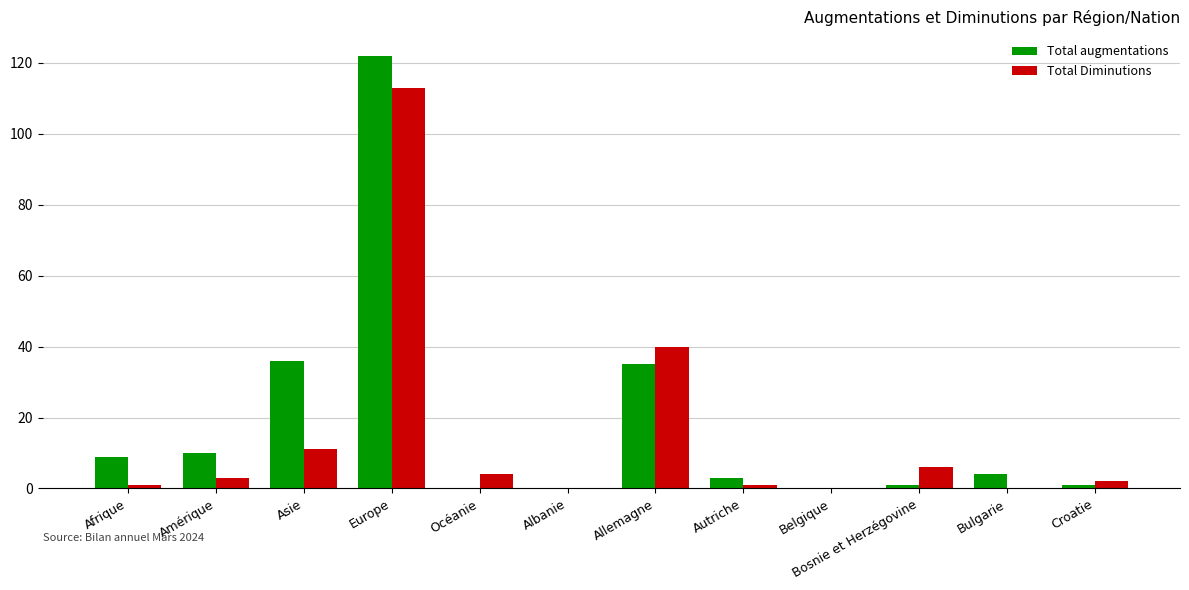

At which label is Total Diminutions closest to 56?

Allemagne